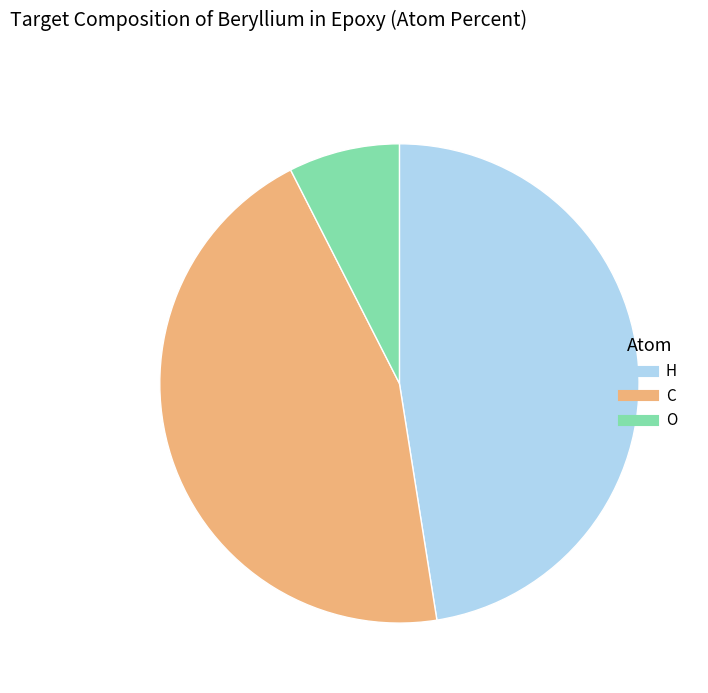

The O slice represents 8% of the pie. True or false?

True